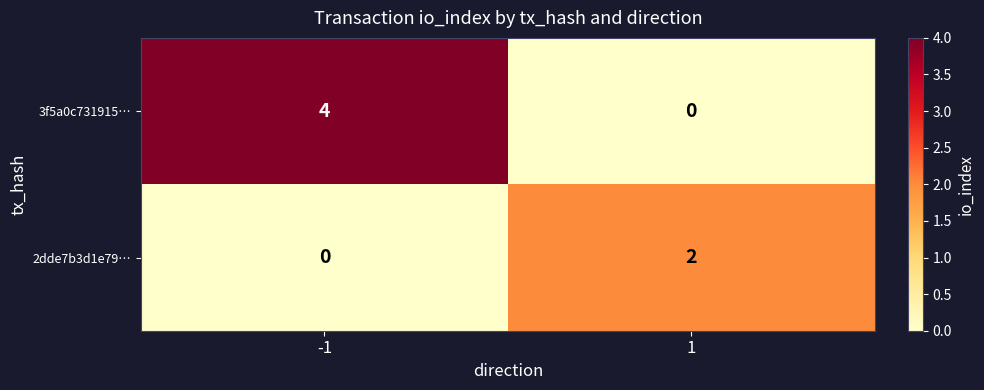

What is the sum of the 3f5a0c731915… values at 1 and -1?

4